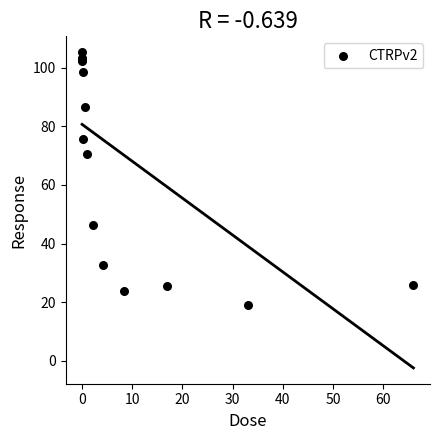

What Y value in the scatter plot is closest to 62?

70.4